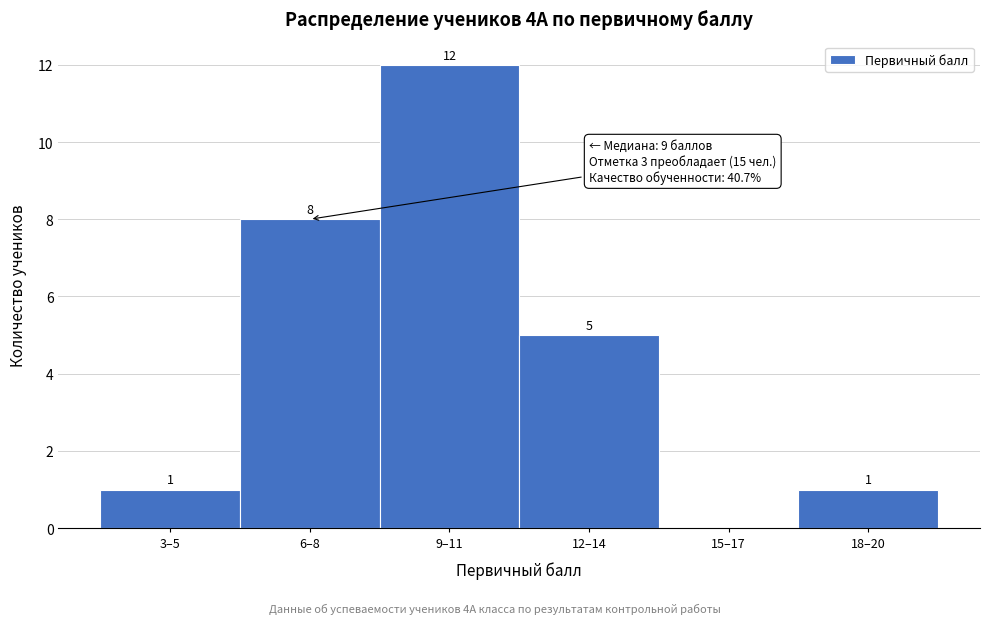

Reading left to right, list all the values displayed in this chart.

3–5=1	6–8=8	9–11=12	12–14=5	15–17=0	18–20=1